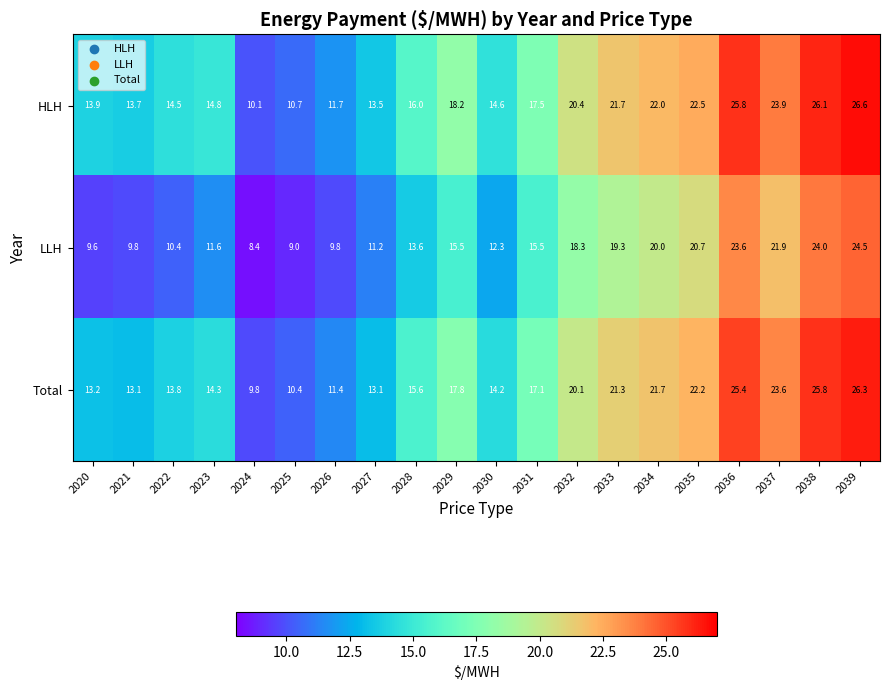

Which category has the highest value in the LLH series?

2039